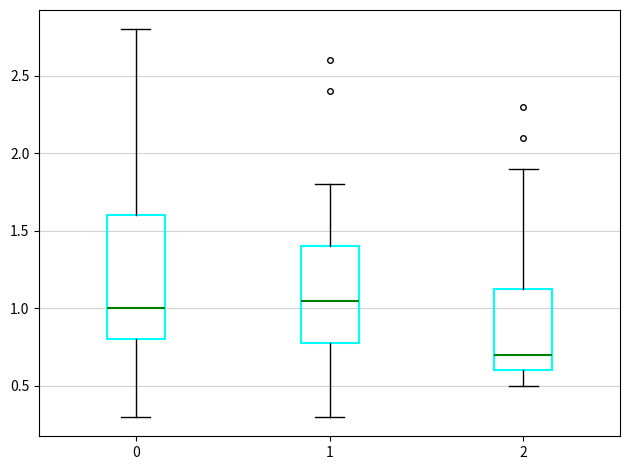

Which box has the highest median line?

1